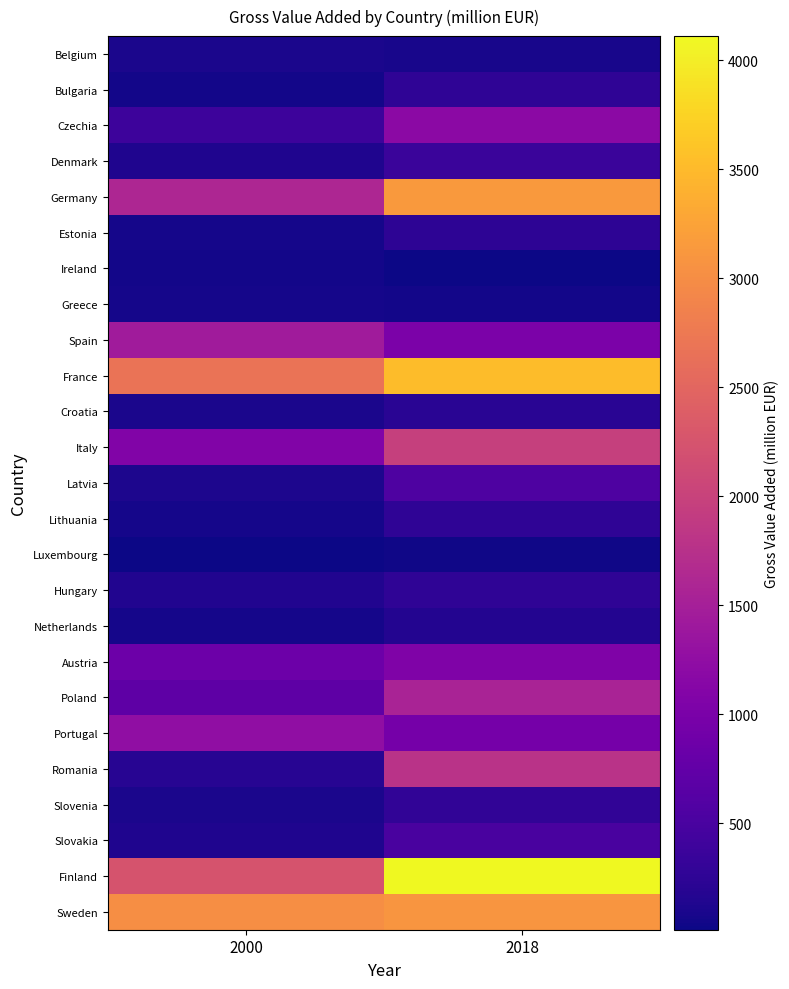

List the series in order of their peak value, highest first.

Finland, France, Germany, Sweden, Italy, Romania, Poland, Spain, Portugal, Czechia, Austria, Latvia, Slovakia, Denmark, Slovenia, Lithuania, Hungary, Bulgaria, Estonia, Croatia, Netherlands, Belgium, Greece, Ireland, Luxembourg